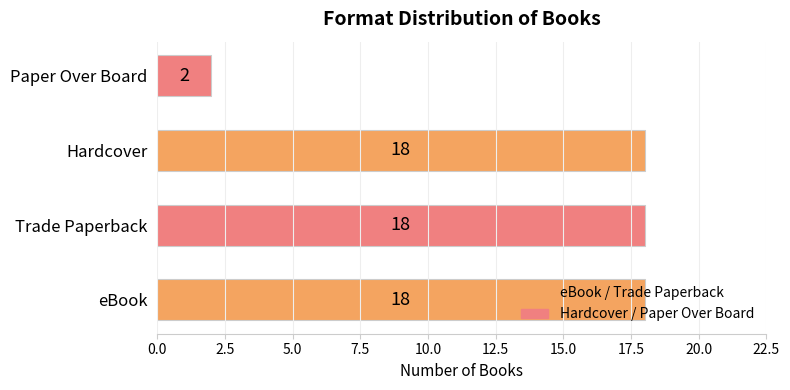

Is it true that the value at Trade Paperback is 27?

False